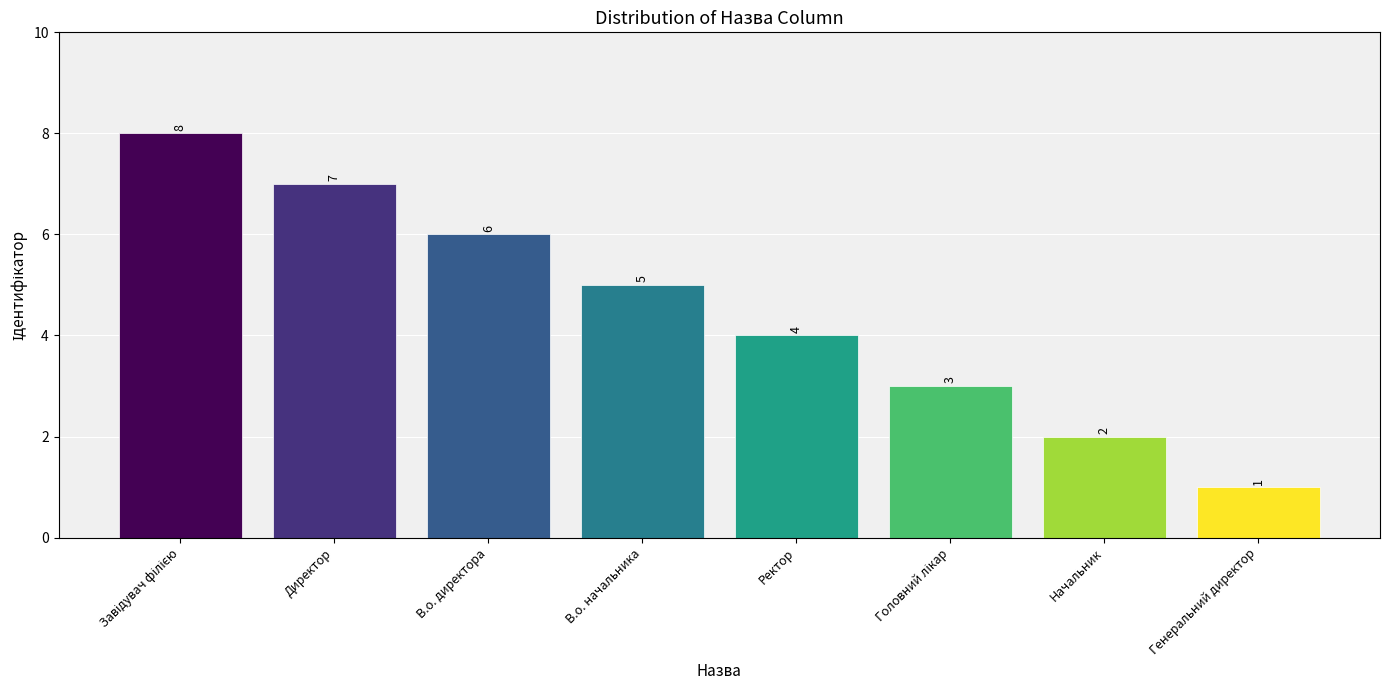

Between Ректор and В.о. начальника, which is larger?

В.о. начальника